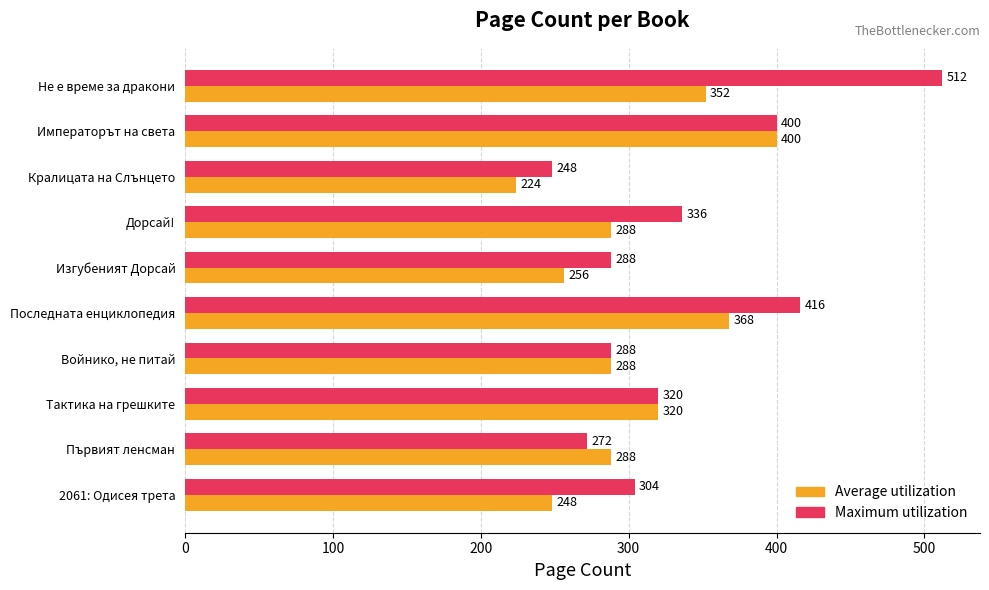

Which series has the largest range (max minus min)?

Maximum utilization